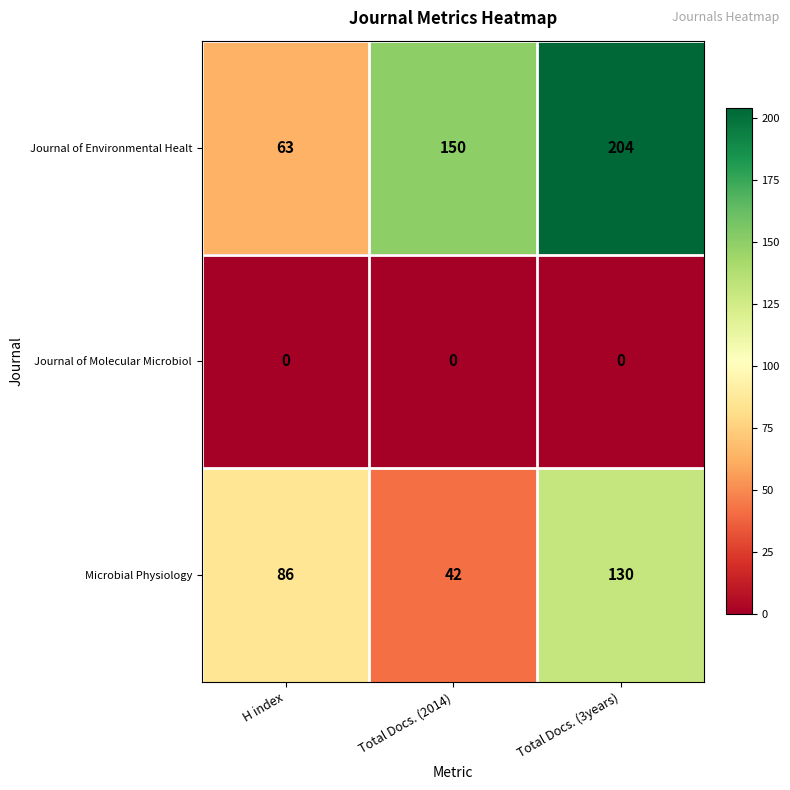

How many Journal of Environmental Healt values are between 63 and 204?

3